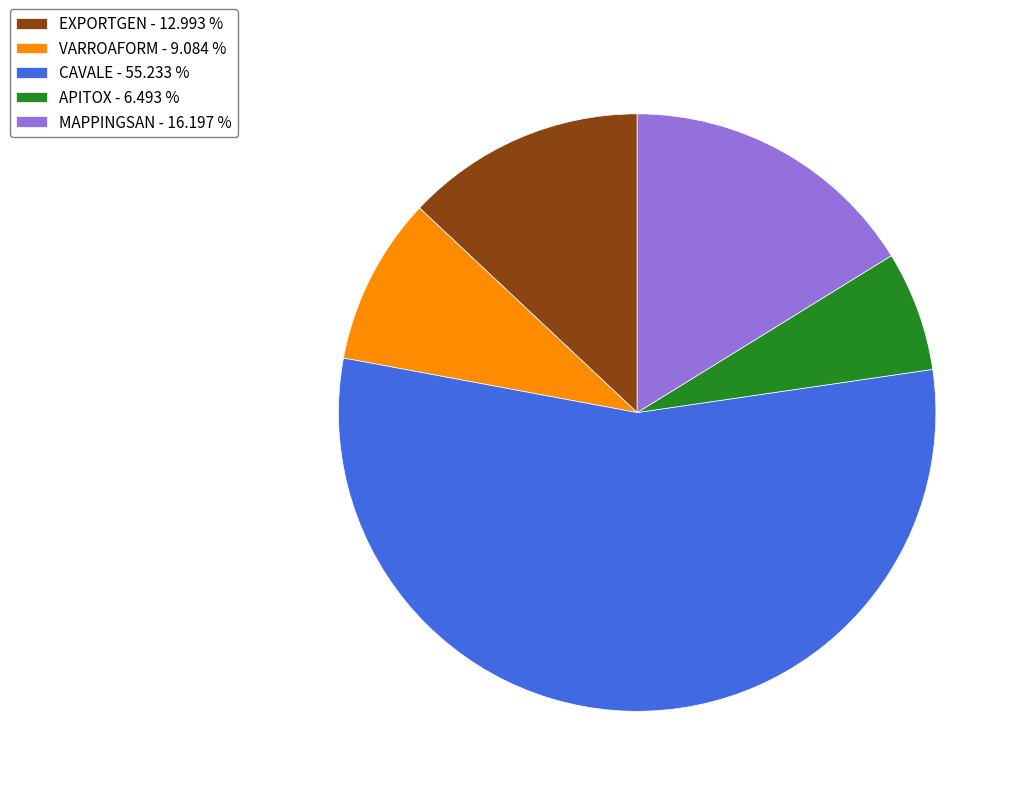

What is the majority slice?

CAVALE